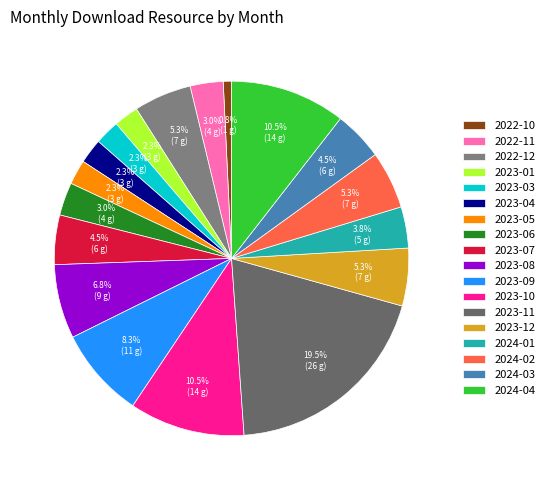

Which slice is the smallest?

2022-10